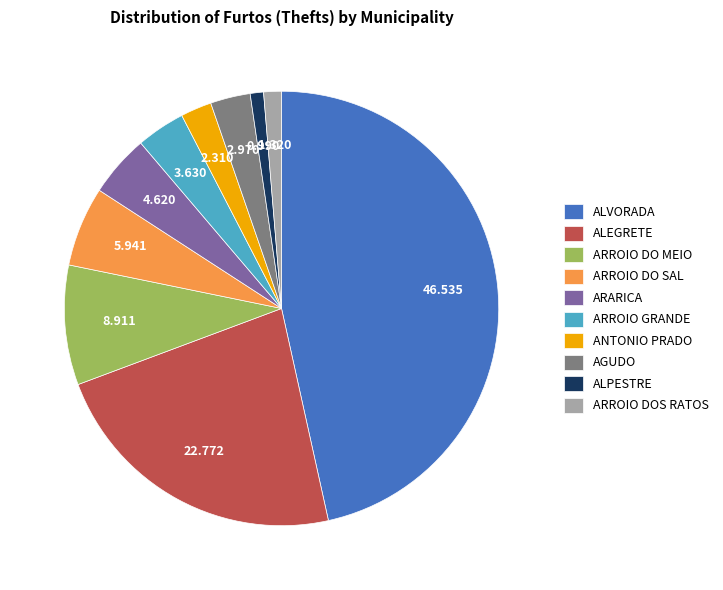

What is the largest slice in the pie chart?

ALVORADA